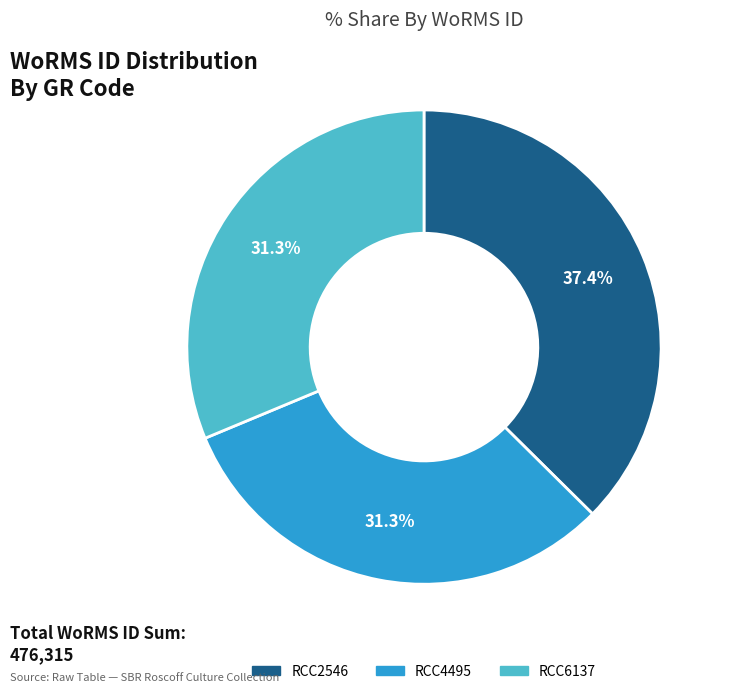

Which slice is the largest?

RCC2546